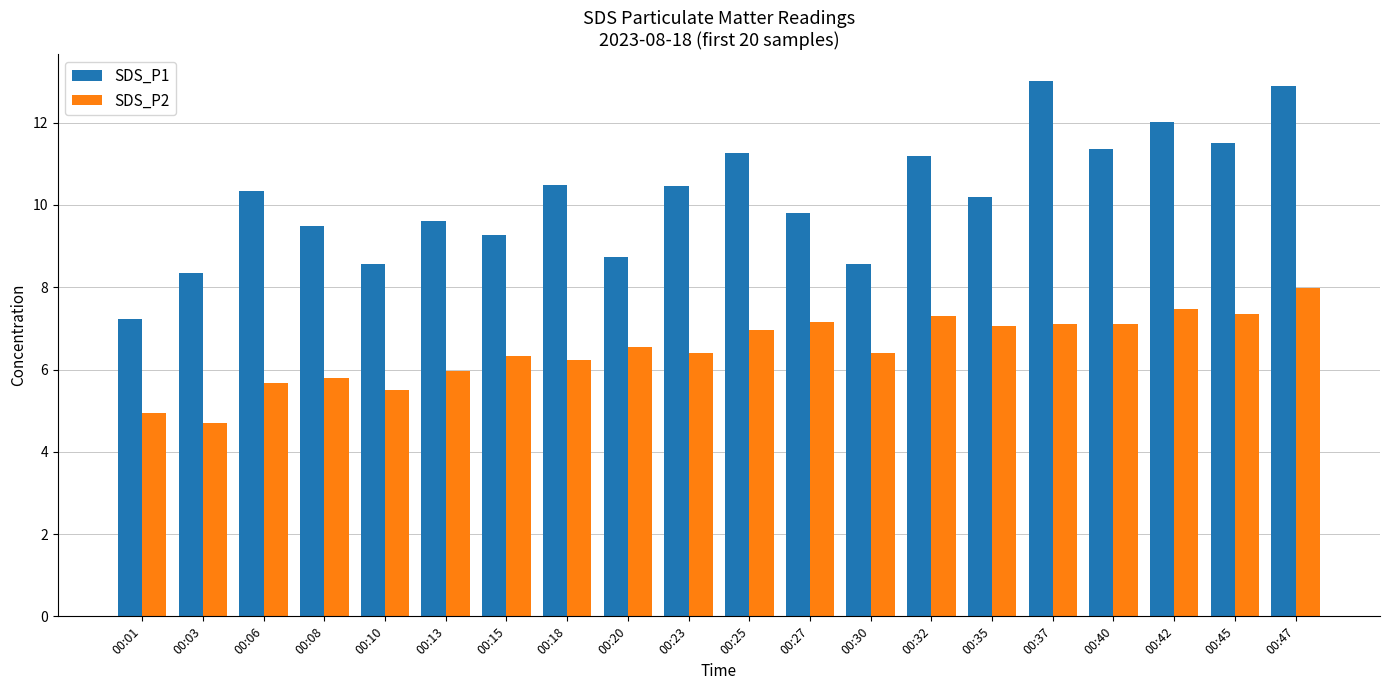

Which series has the largest total across all categories?

SDS_P1